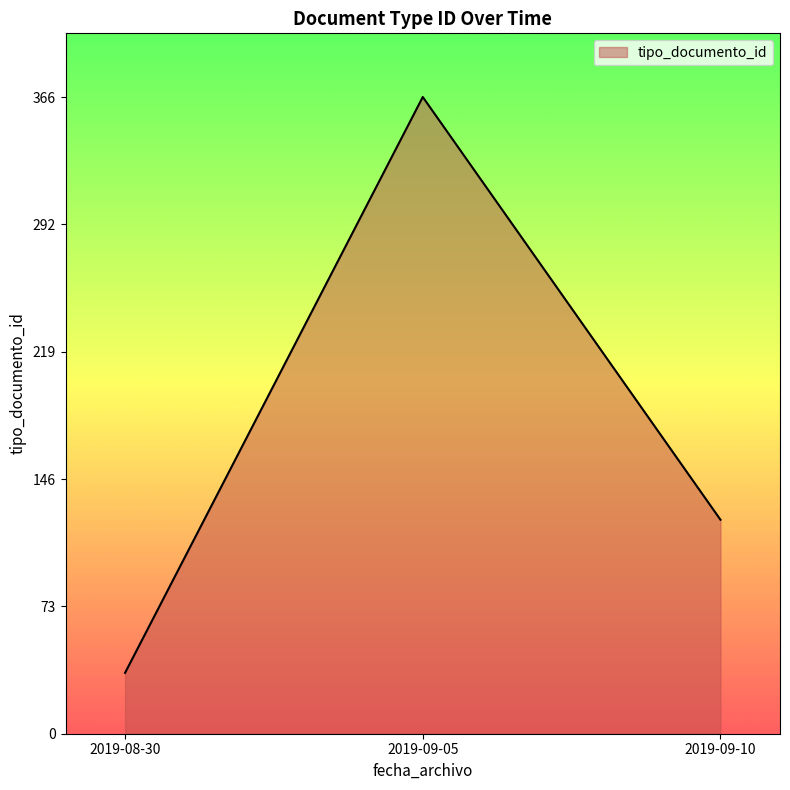

What is the sum of all values?

524